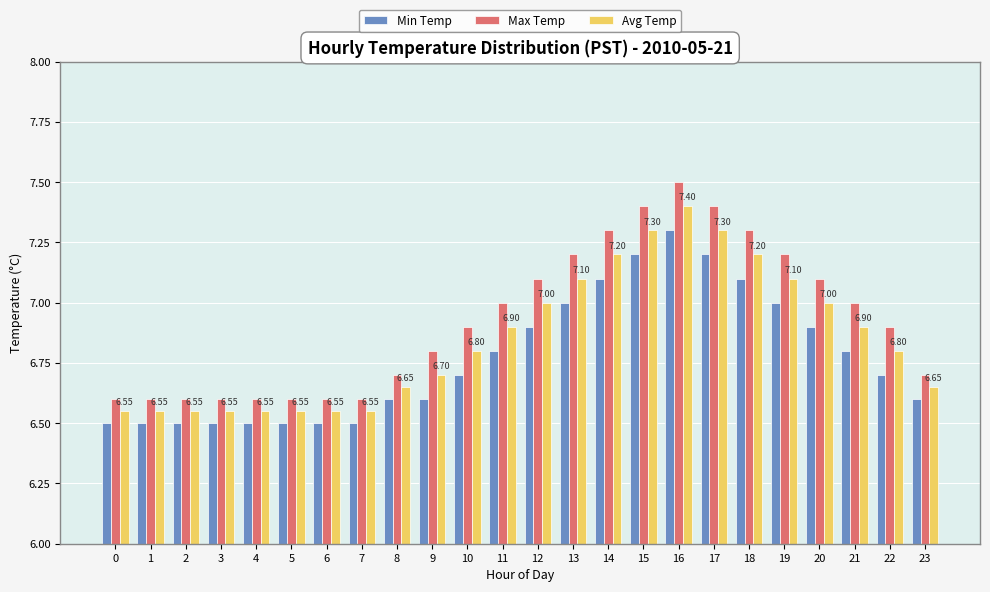

Count the Min Temp values in the range 6 to 7.

19